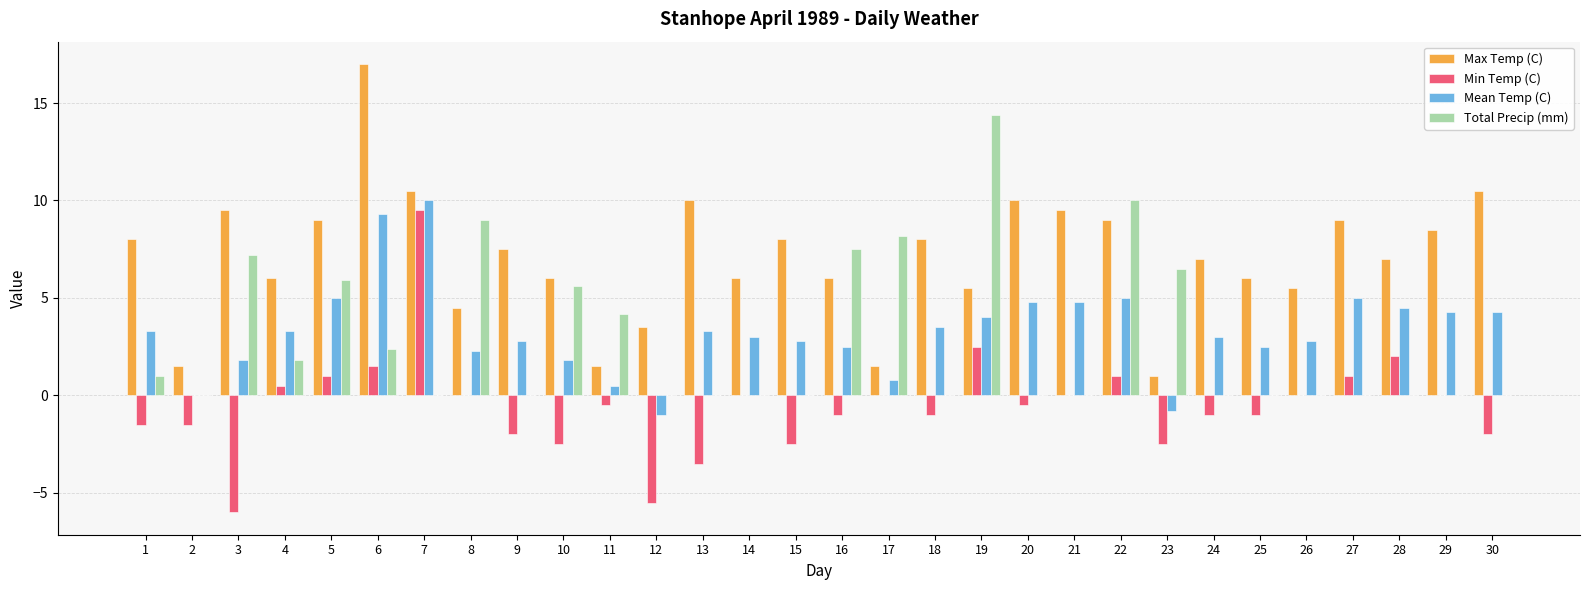

Reading right to left, list all the values displayed in this chart.

Max Temp (C): 30=10.5	29=8.5	28=7.0	27=9.0	26=5.5	25=6.0	24=7.0	23=1.0	22=9.0	21=9.5	20=10.0	19=5.5	18=8.0	17=1.5	16=6.0	15=8.0	14=6.0	13=10.0	12=3.5	11=1.5	10=6.0	9=7.5	8=4.5	7=10.5	6=17.0	5=9.0	4=6.0	3=9.5	2=1.5	1=8.0
Min Temp (C): 30=-2.0	29=0.0	28=2.0	27=1.0	26=0.0	25=-1.0	24=-1.0	23=-2.5	22=1.0	21=0.0	20=-0.5	19=2.5	18=-1.0	17=0.0	16=-1.0	15=-2.5	14=0.0	13=-3.5	12=-5.5	11=-0.5	10=-2.5	9=-2.0	8=0.0	7=9.5	6=1.5	5=1.0	4=0.5	3=-6.0	2=-1.5	1=-1.5
Mean Temp (C): 30=4.3	29=4.3	28=4.5	27=5.0	26=2.8	25=2.5	24=3.0	23=-0.8	22=5.0	21=4.8	20=4.8	19=4.0	18=3.5	17=0.8	16=2.5	15=2.8	14=3.0	13=3.3	12=-1.0	11=0.5	10=1.8	9=2.8	8=2.3	7=10.0	6=9.3	5=5.0	4=3.3	3=1.8	2=0.0	1=3.3
Total Precip (mm): 30=0.0	29=0.0	28=0.0	27=0.0	26=0.0	25=0.0	24=0.0	23=6.5	22=10.0	21=0.0	20=0.0	19=14.4	18=0.0	17=8.2	16=7.5	15=0.0	14=0.0	13=0.0	12=0.0	11=4.2	10=5.6	9=0.0	8=9.0	7=0.0	6=2.4	5=5.9	4=1.8	3=7.2	2=0.0	1=1.0